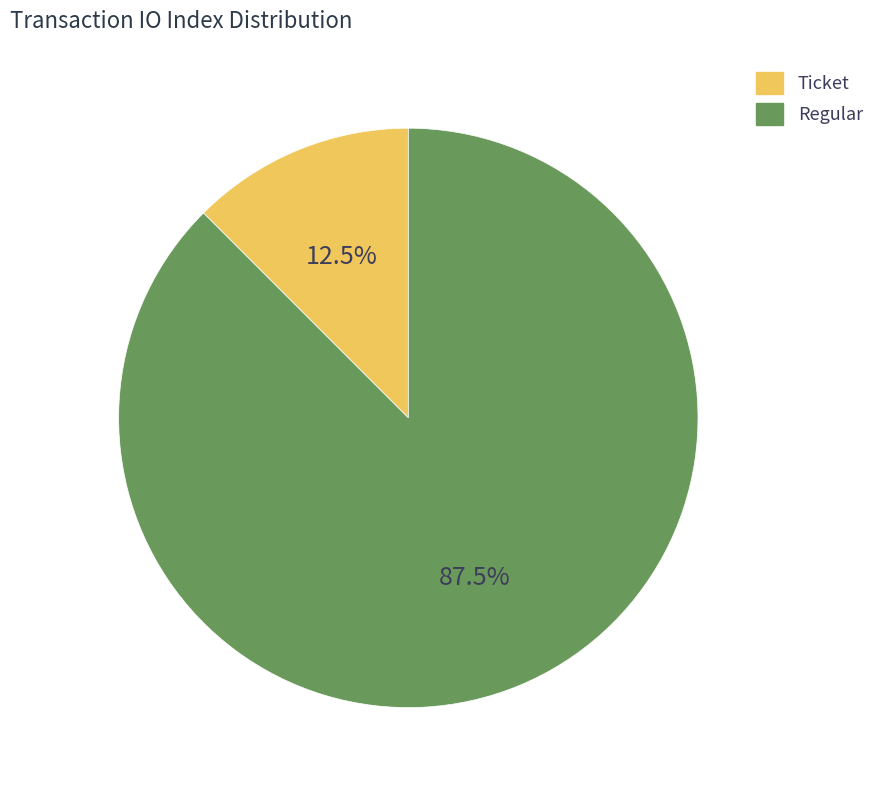

What portion of the pie excludes Regular?

12.5%